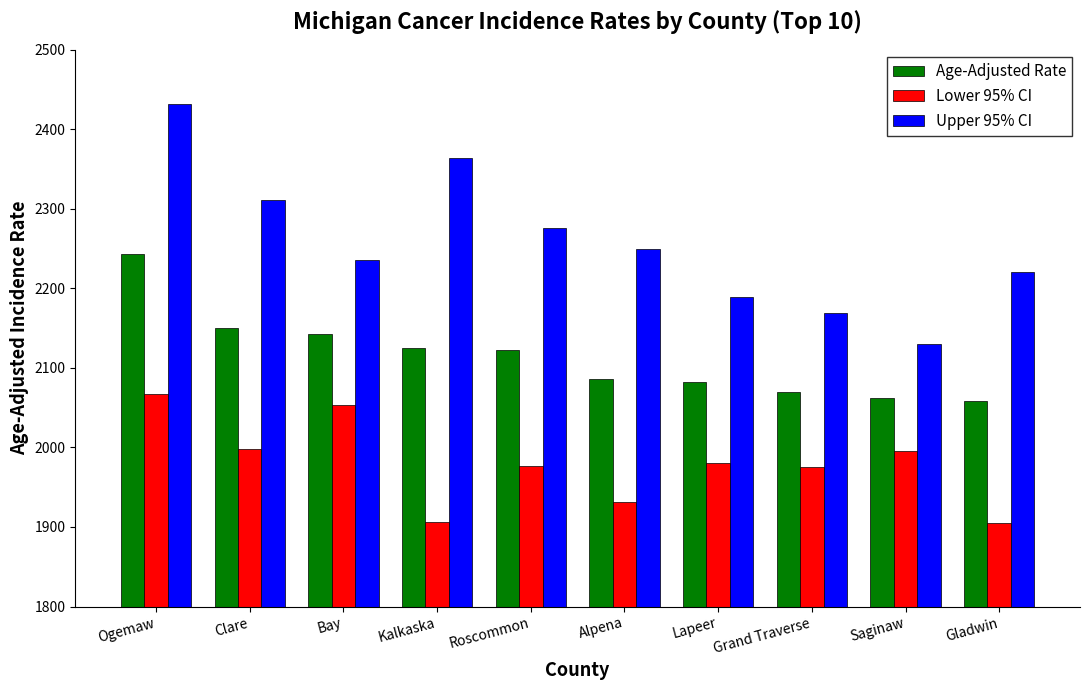

Is the value of Upper 95% CI at Clare greater than the value of Age-Adjusted Rate at Grand Traverse?

Yes